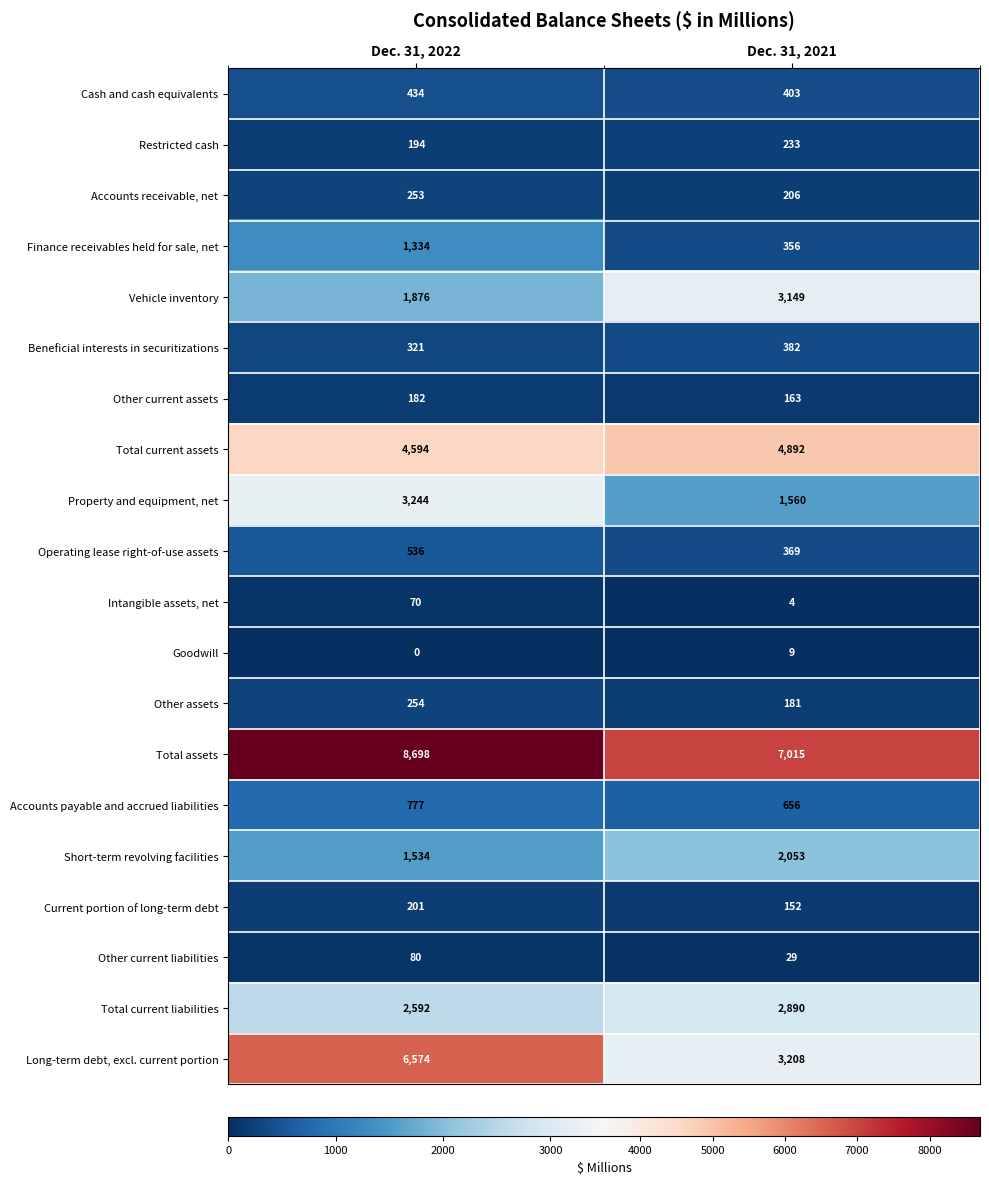

True or false: Accounts receivable, net has a value of 206 at Dec. 31, 2021.

True